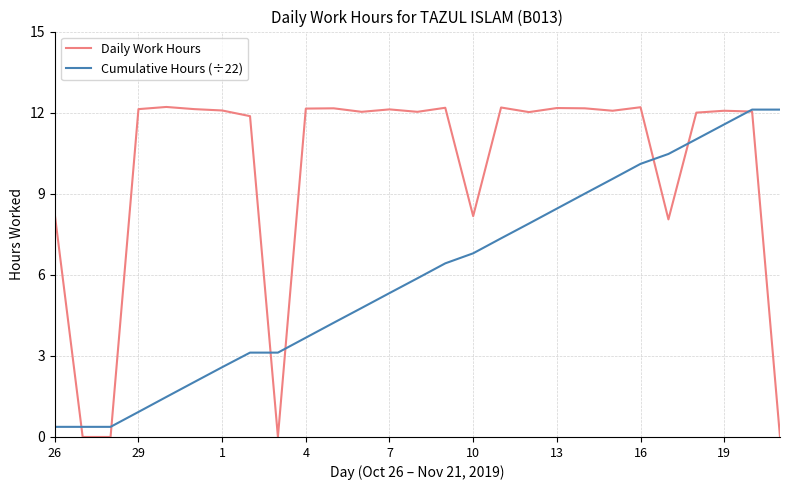

What is the highest value of the Cumulative Hours (÷22) series?

12.1